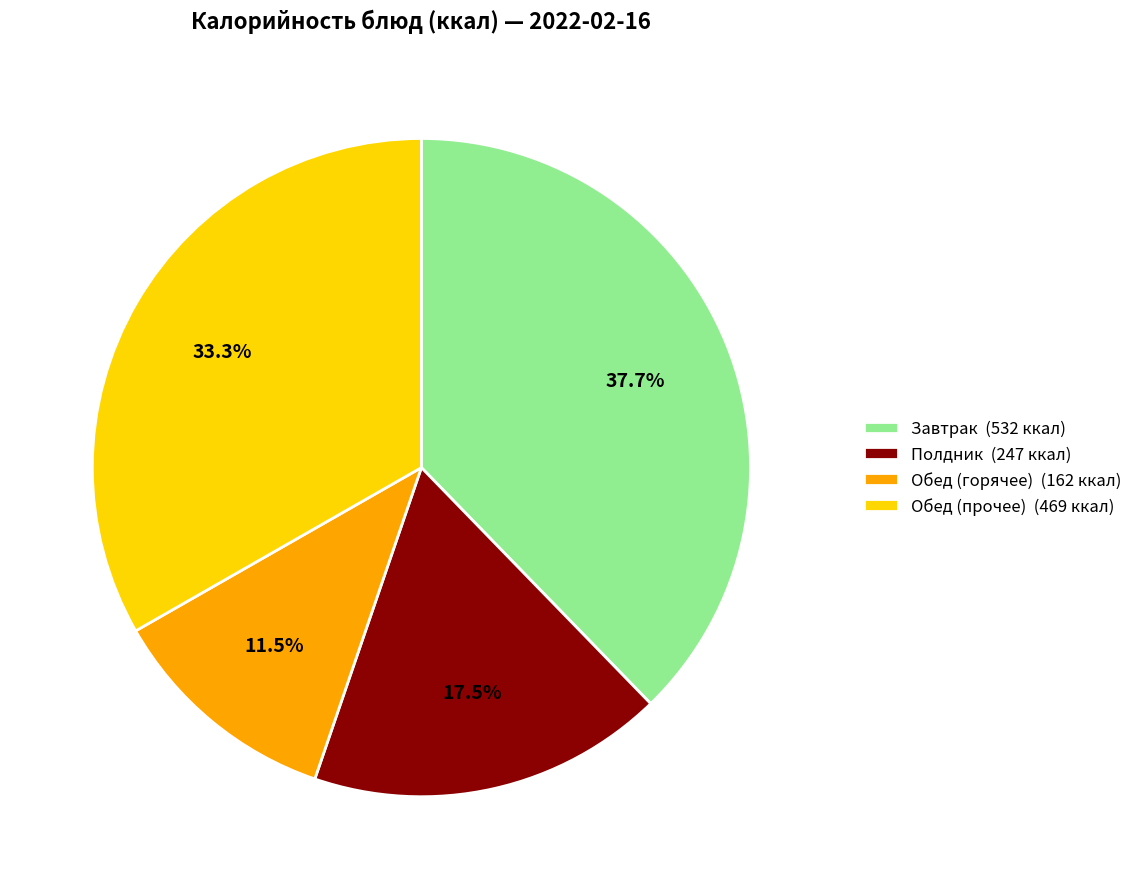

What is the smallest slice in the pie chart?

Обед (горячее) (162 ккал)